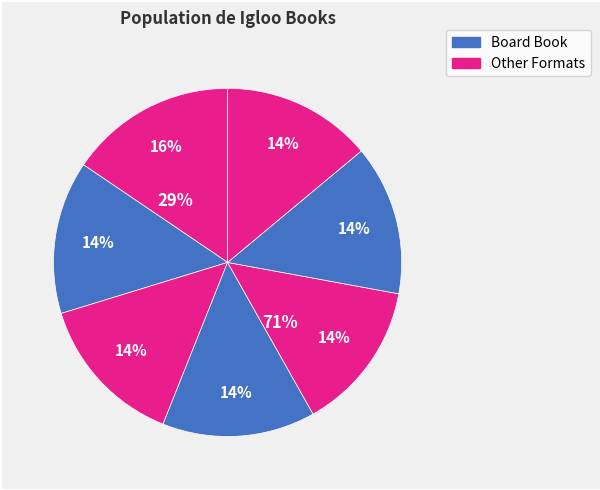

What percentage is the Board Book (Letters) slice, to the nearest percent?

14%